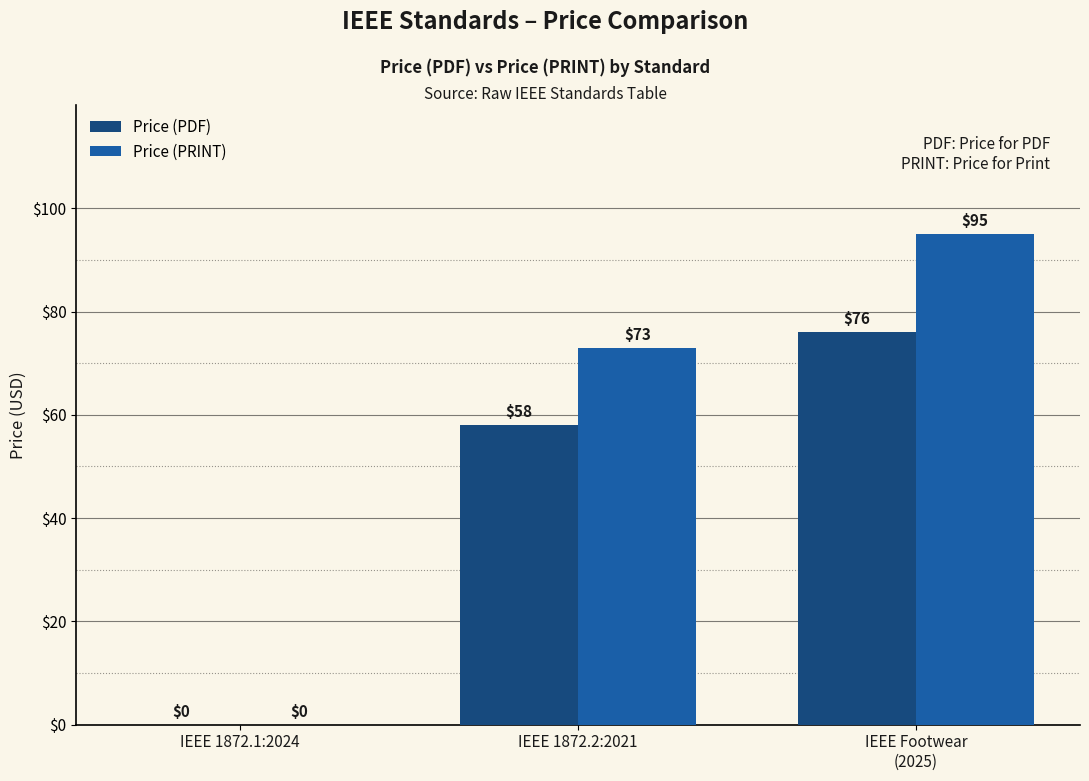

Which series has the largest total across all categories?

Price (PRINT)